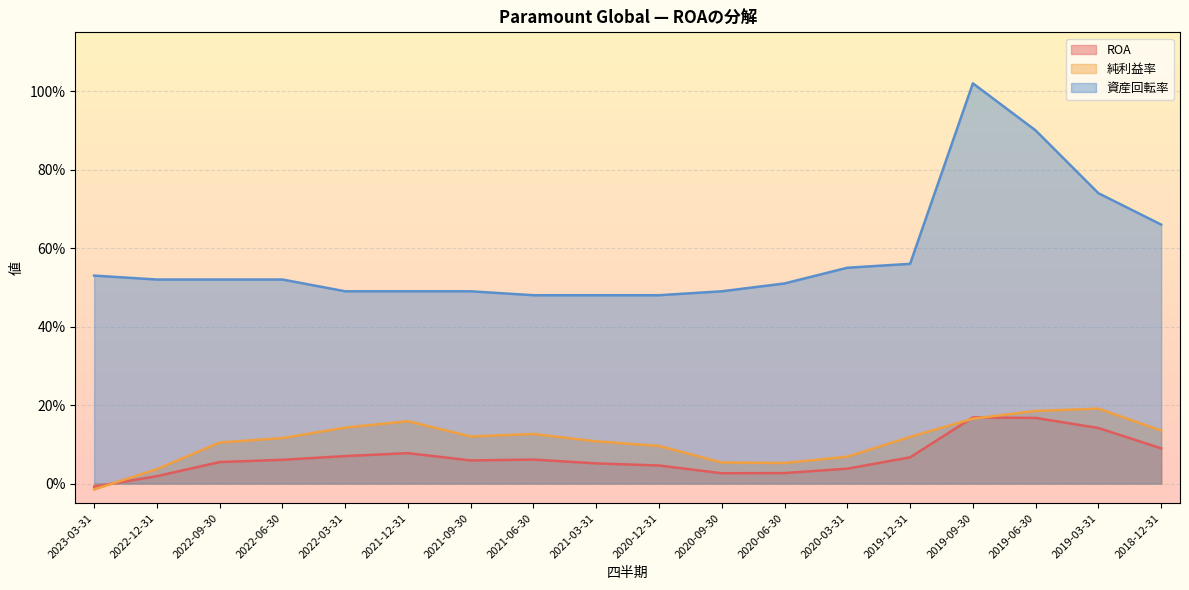

What is the difference between the maximum and minimum values in the 資産回転率 series?

0.5